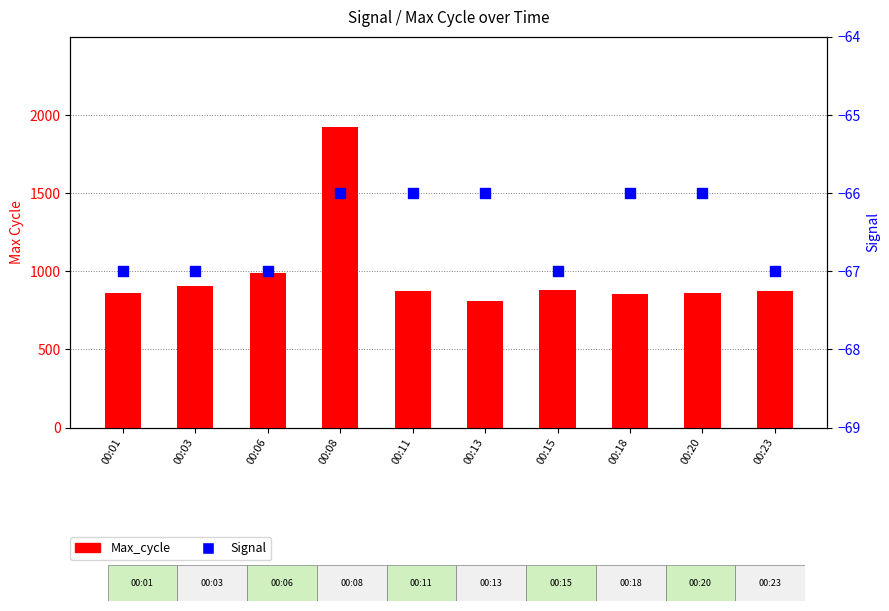

Which series reaches the minimum Y coordinate?

Signal